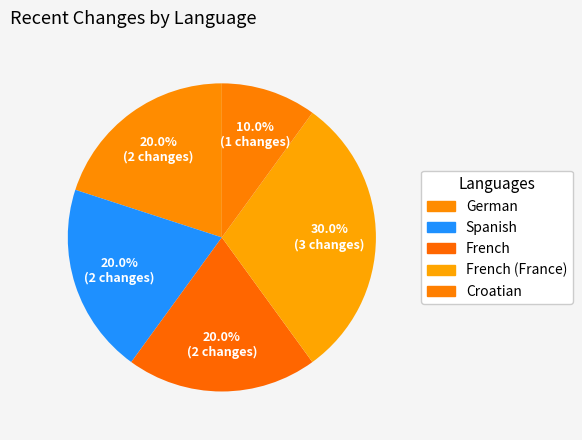

What is the largest slice in the pie chart?

French (France)